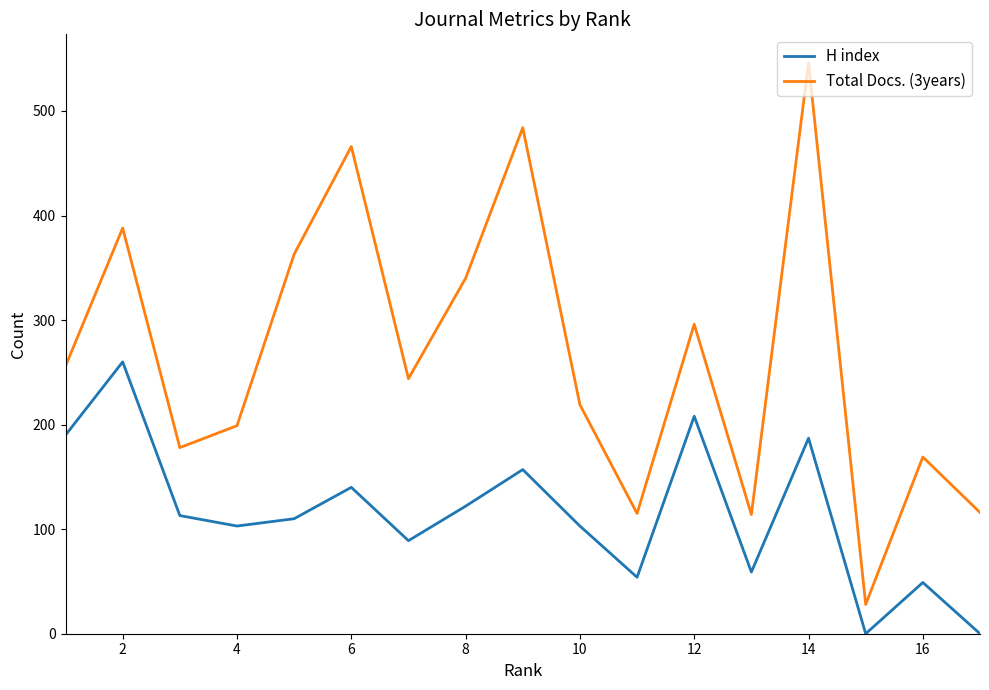

In H index, how many points are higher than both neighbors (excluding endpoints)?

6